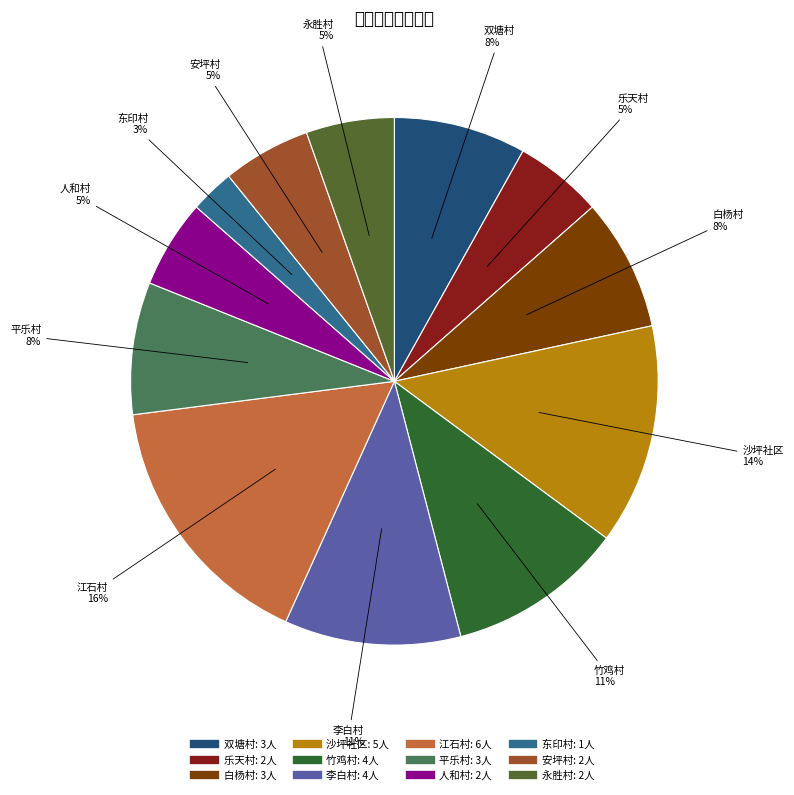

How many segments does this pie chart have?

12